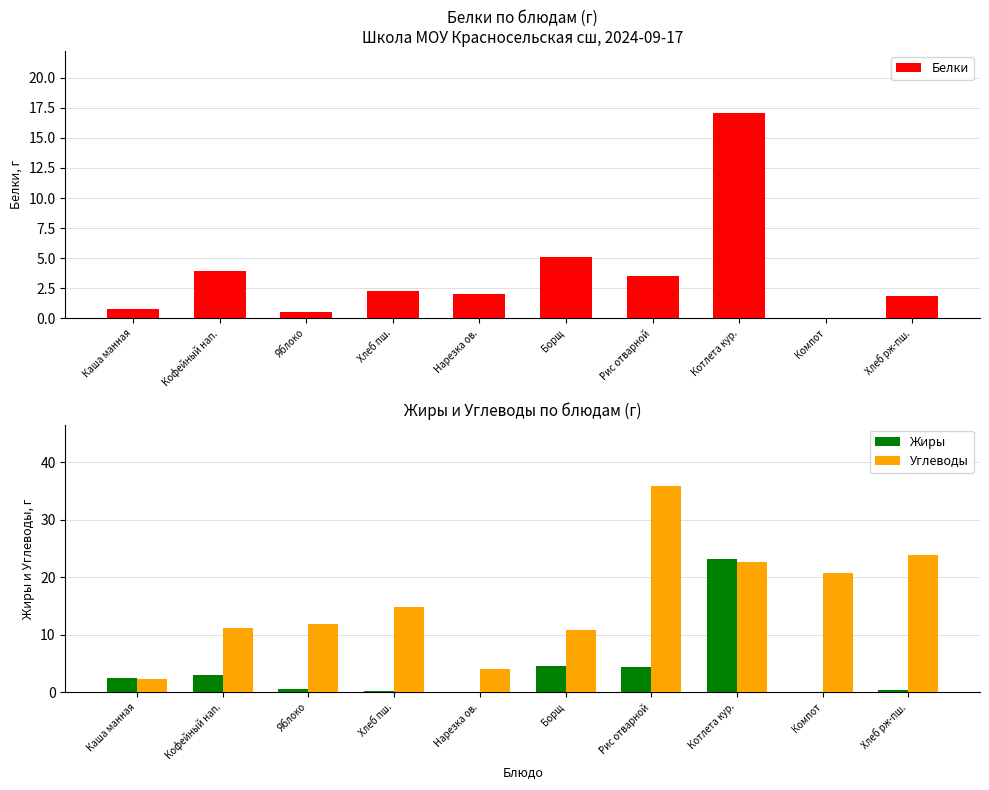

What is the label of the 5th bar from the right?

Борщ